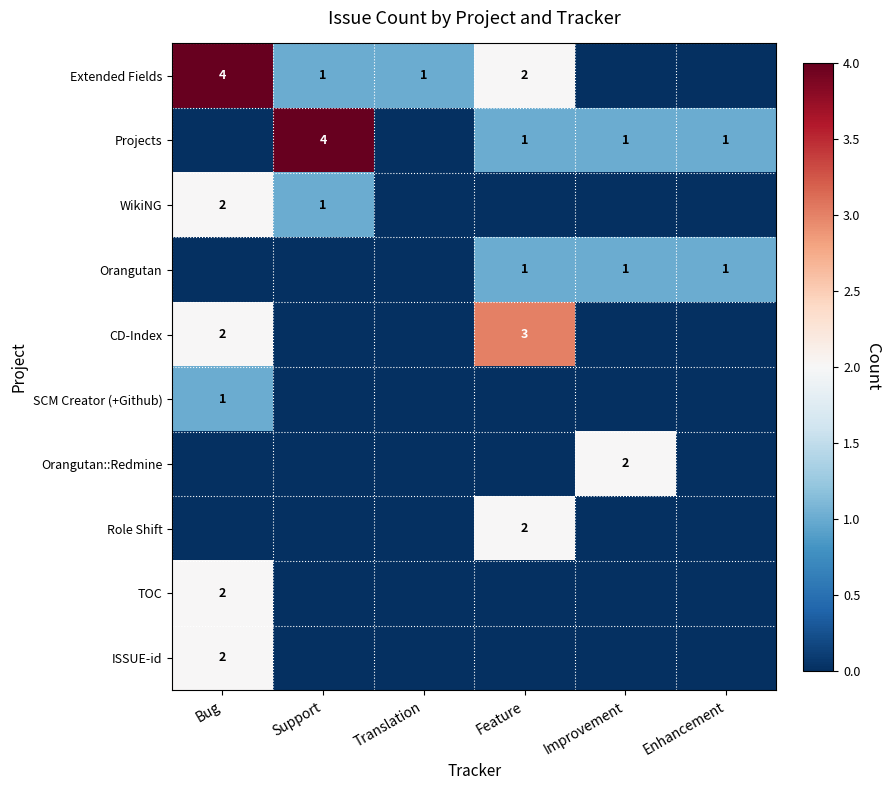

True or false: CD-Index has a value of 3 at Feature.

True